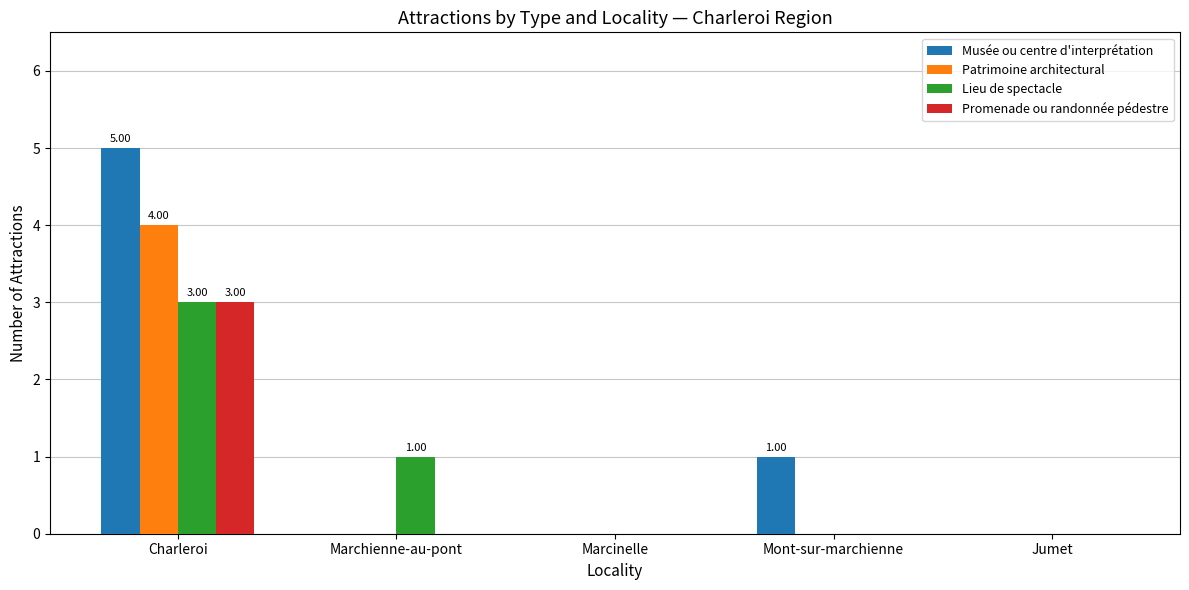

Is the value of Promenade ou randonnée pédestre at Mont-sur-marchienne greater than the value of Musée ou centre d'interprétation at Charleroi?

No